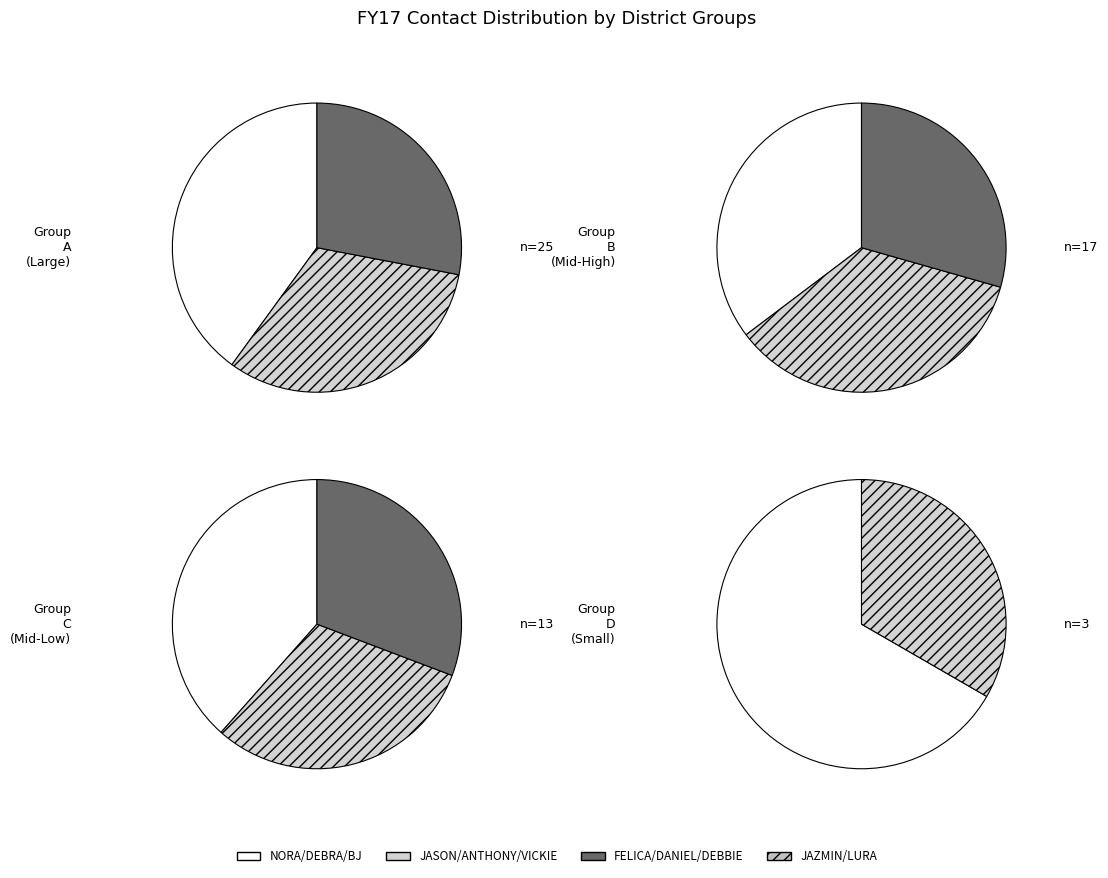

Is it true that 4 is 16% of the pie?

False